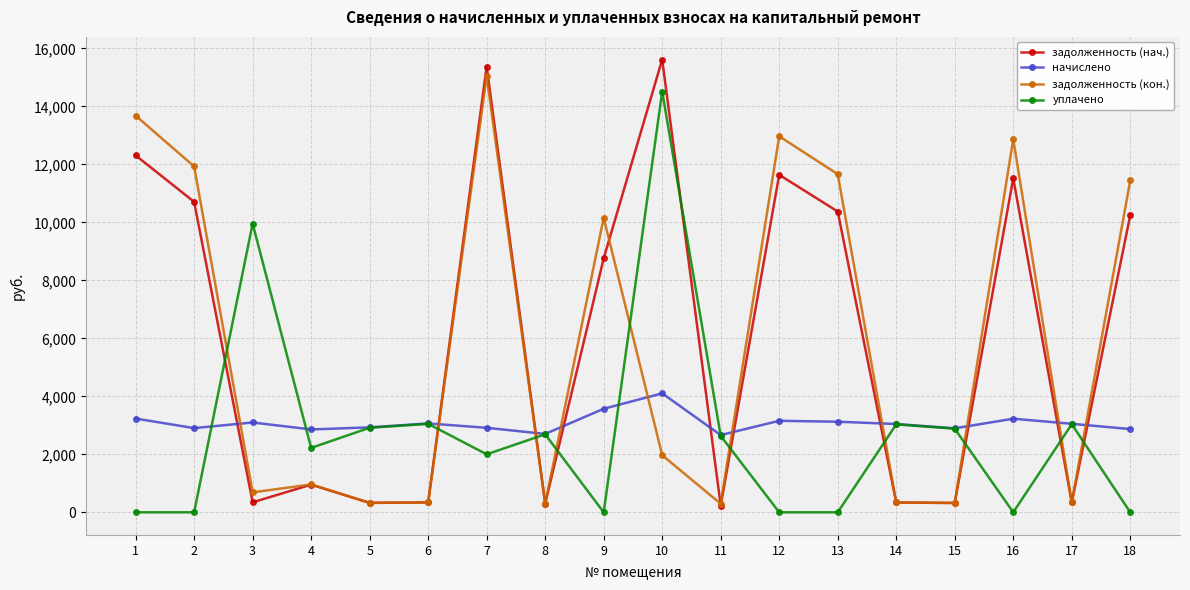

Rank the series at 1 from highest to lowest value.

задолженность (кон.), задолженность (нач.), начислено, уплачено